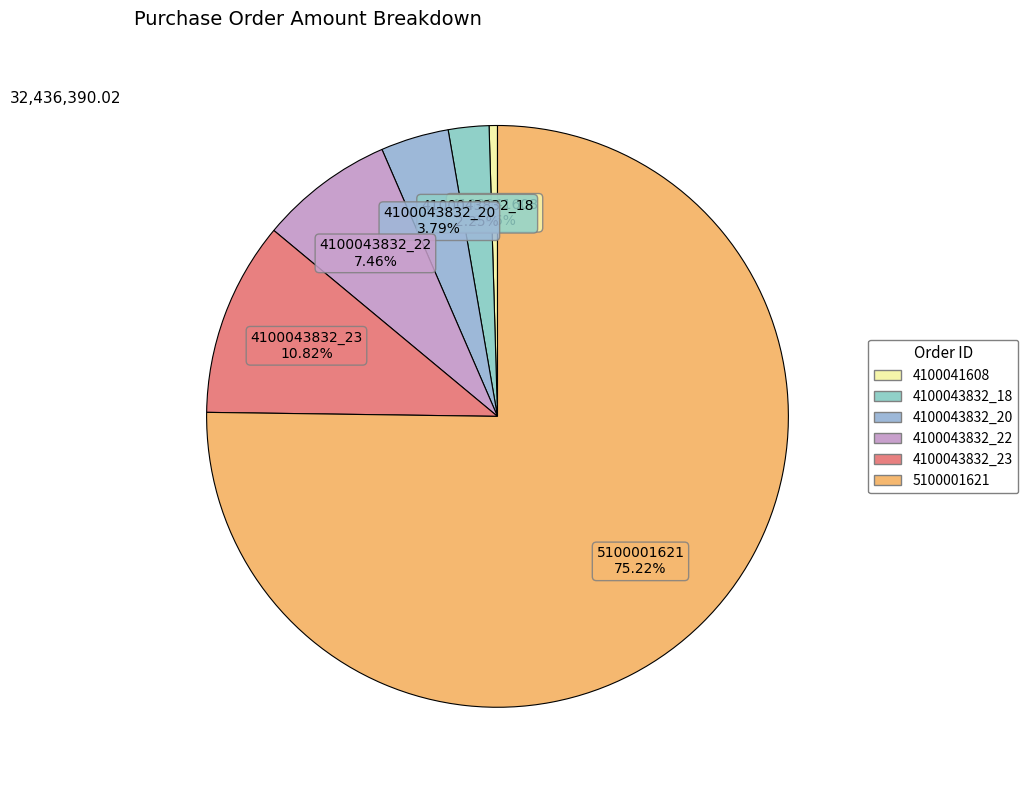

Rank the categories by value from lowest to highest.

4100041608, 4100043832_18, 4100043832_20, 4100043832_22, 4100043832_23, 5100001621